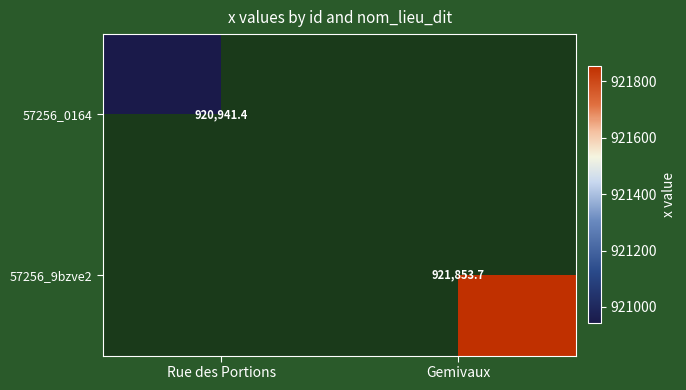

At how many categories does at least one series exceed 637770?

2